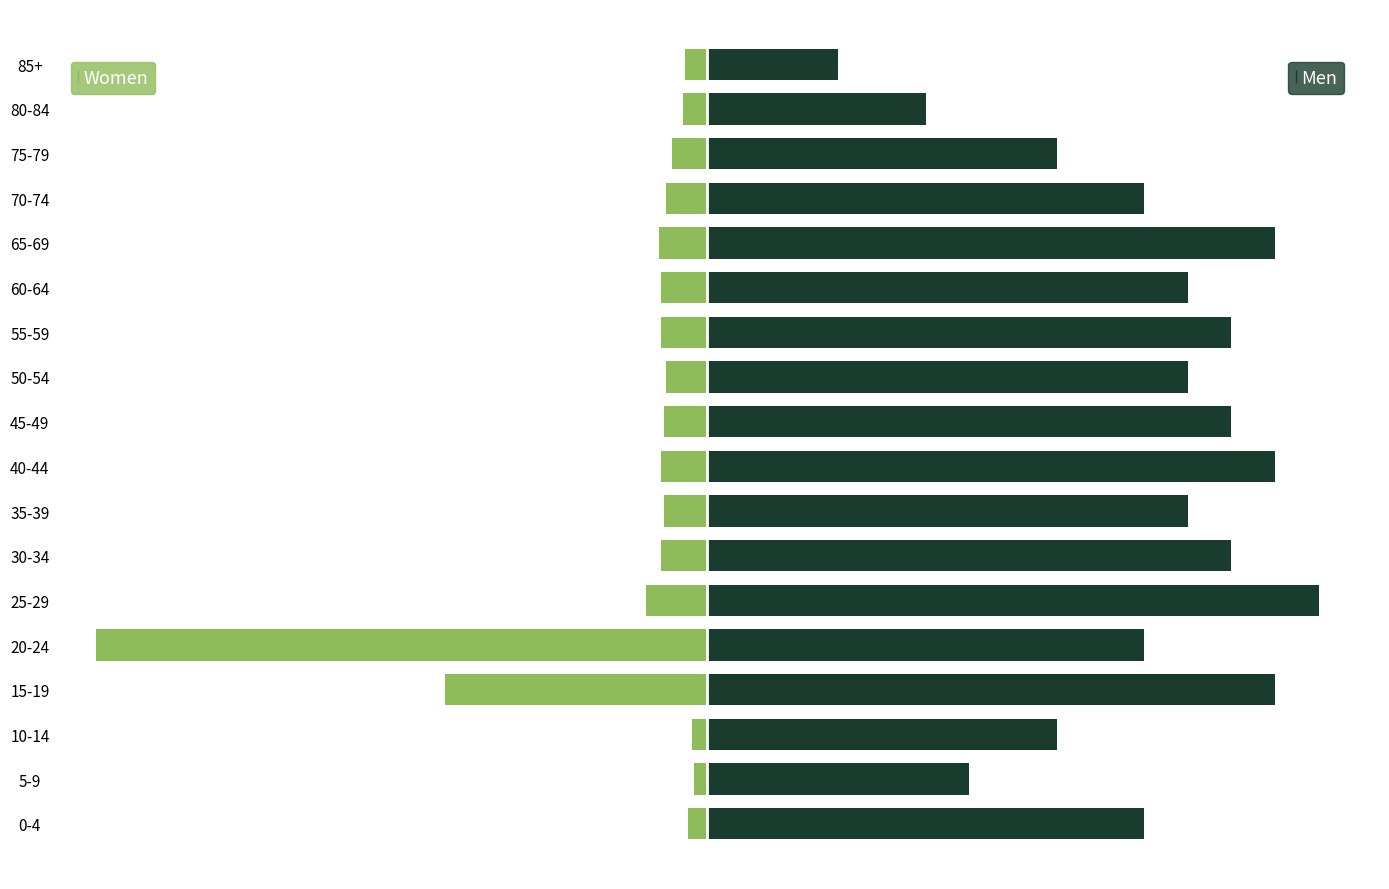

Which series has the largest range (max minus min)?

Women